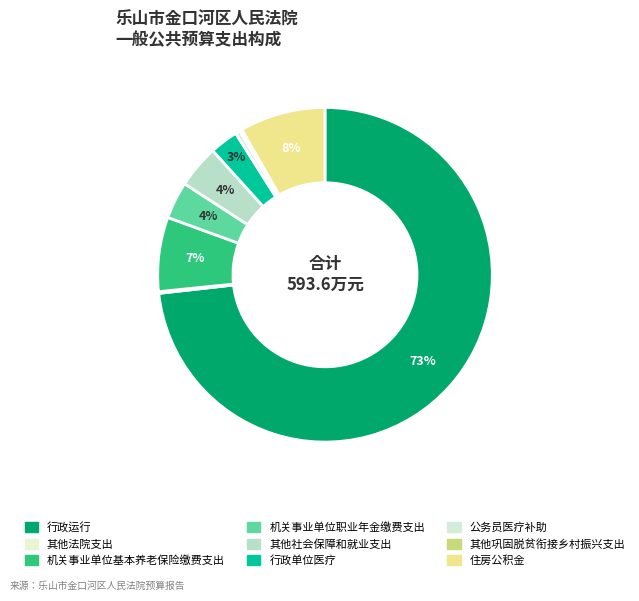

What is the majority slice?

行政运行